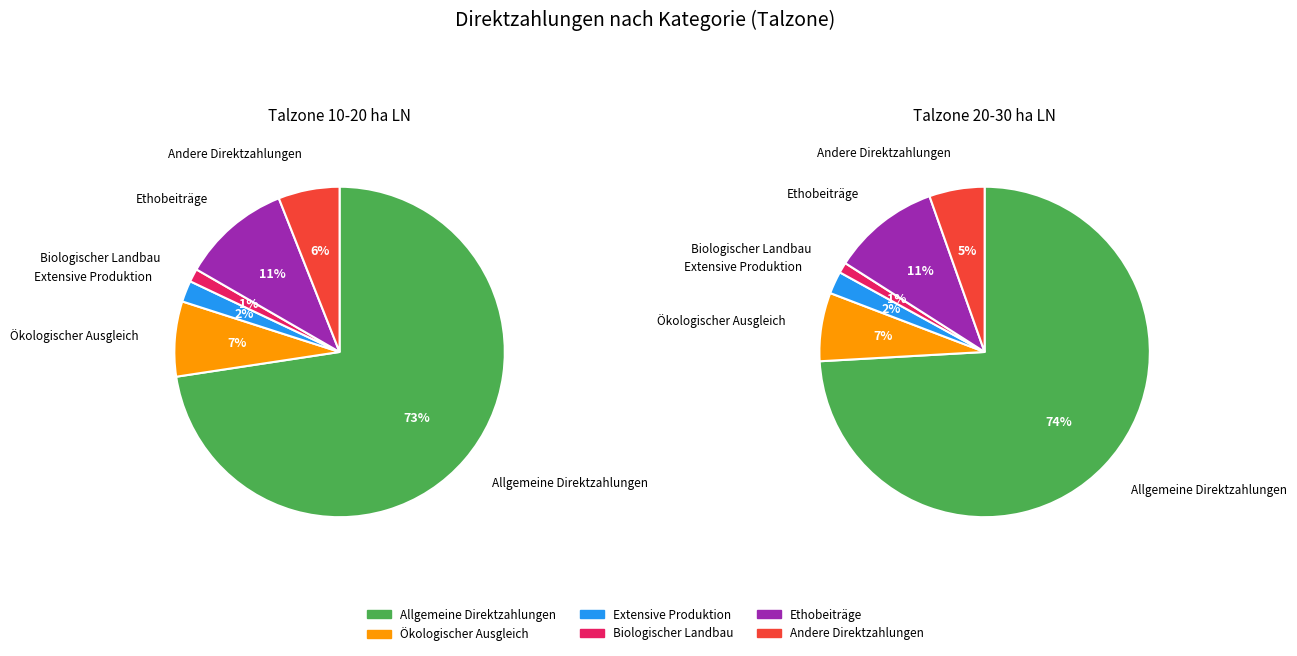

To the nearest percent, what is the difference between the largest and smallest slice percentages?

71%